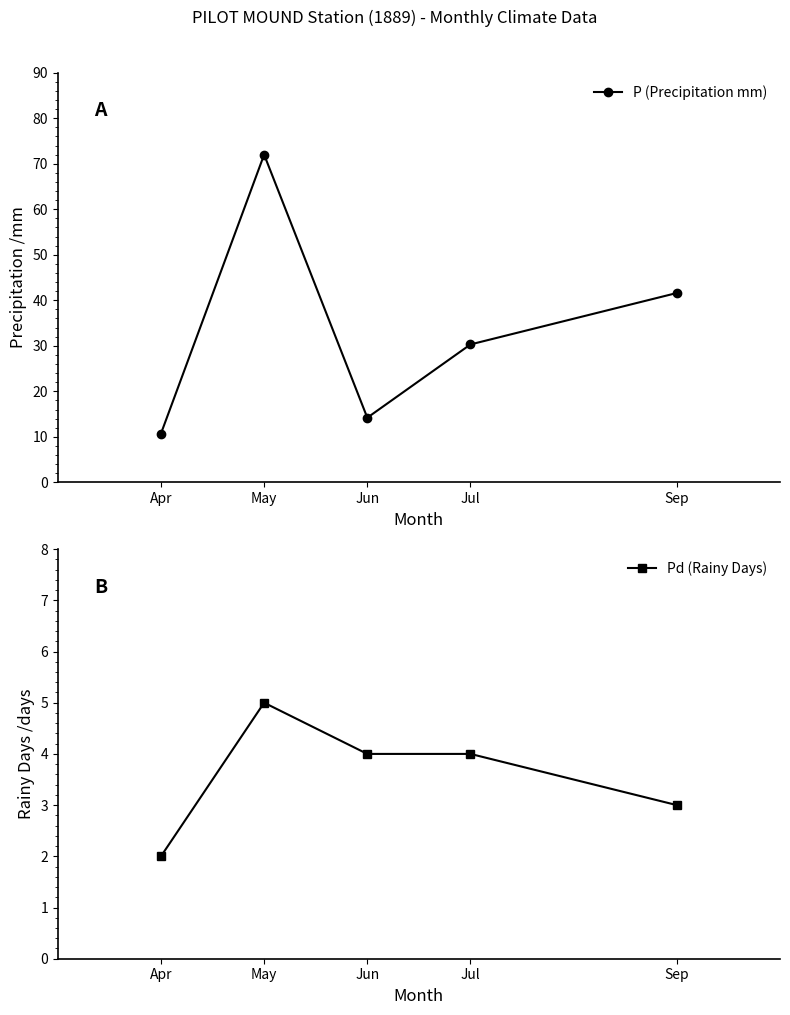

Which has a higher value, May or Jul?

May